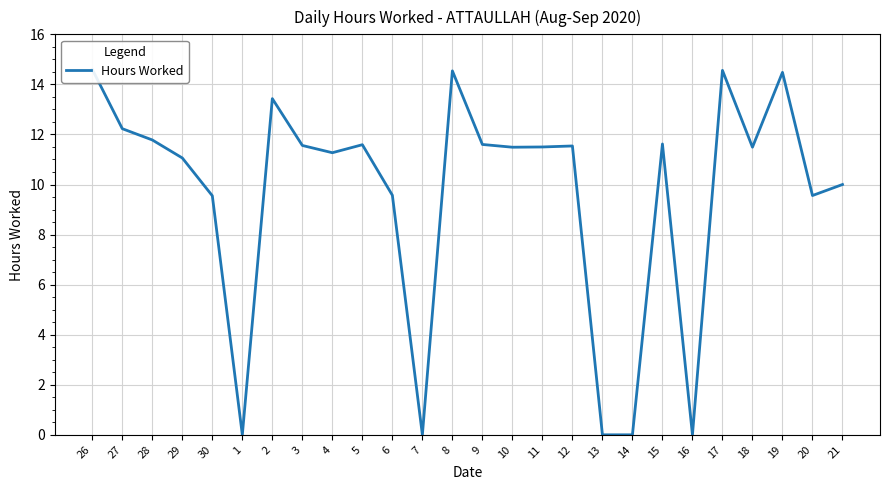

What is the difference between the maximum and minimum values?

14.6